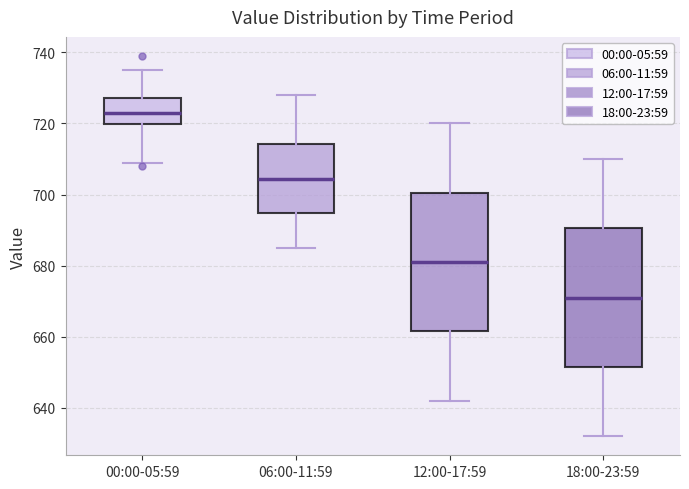

Reading left to right, transcribe this box plot: for each box, give where its median line is, the range the box spans, and where its two whiskers end, as read against the y-axis. The values are not printed on the chart, so give them approximately, as read against the axis.

00:00-05:59: median 724, box 720 to 728, whiskers 710 to 736
06:00-11:59: median 704, box 694 to 714, whiskers 686 to 728
12:00-17:59: median 682, box 662 to 700, whiskers 642 to 720
18:00-23:59: median 672, box 652 to 690, whiskers 632 to 710